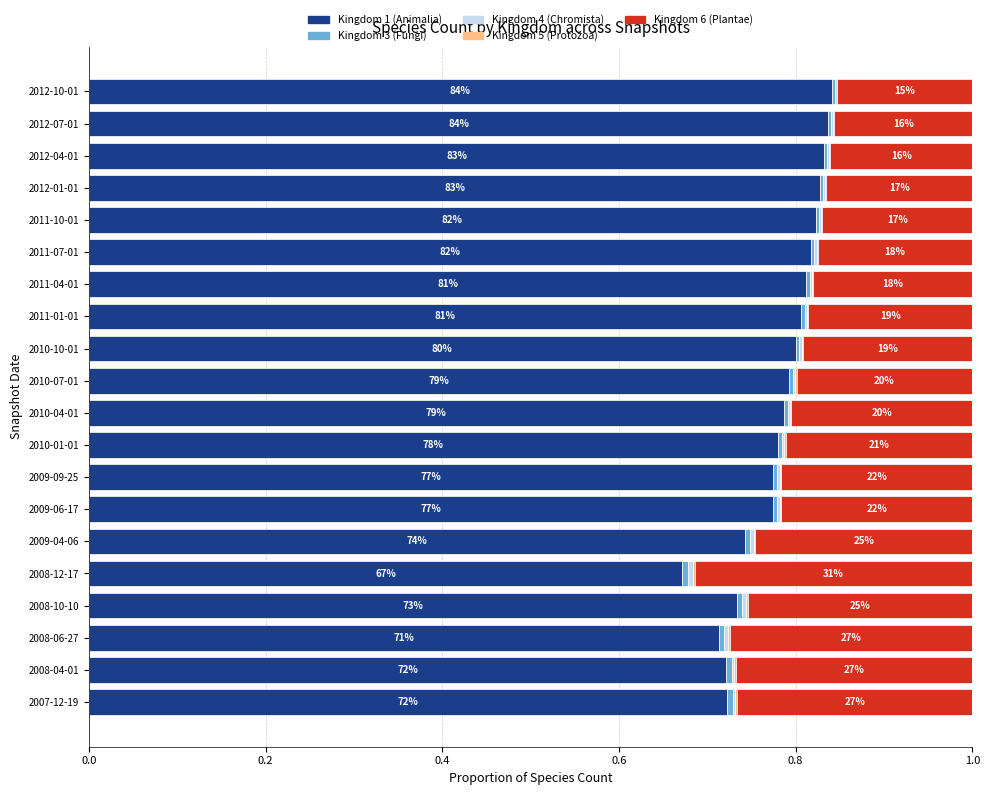

What is the sum of all Kingdom 1 (Animalia) values?

15.6